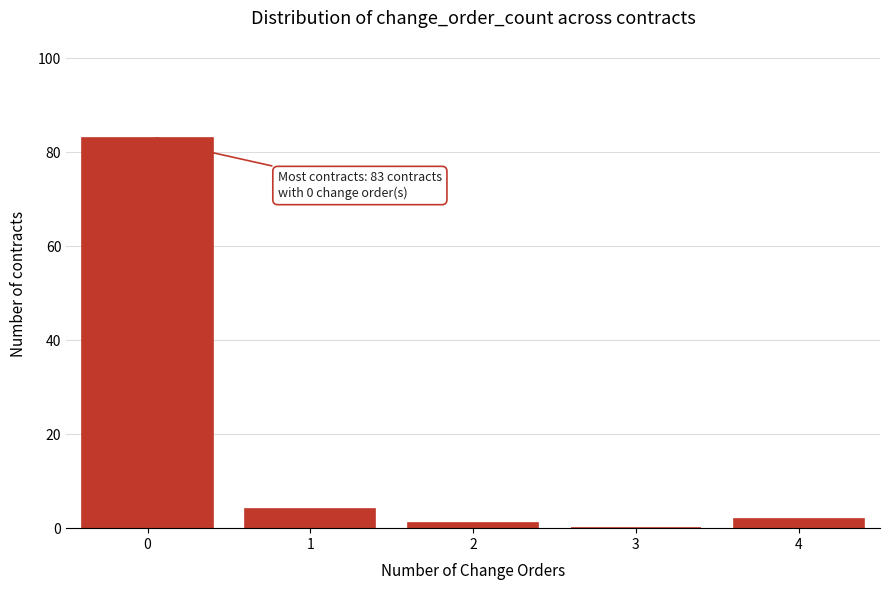

Reading left to right, extract all data points from this chart.

0=83	1=4	2=1	3=0	4=2